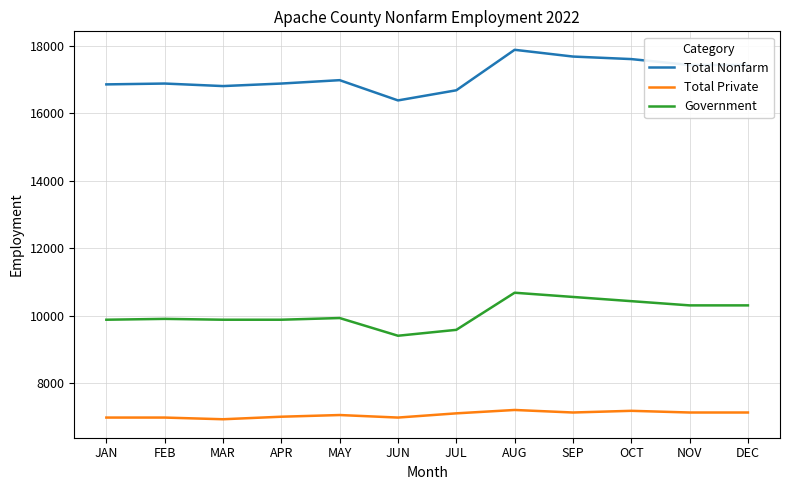

What is the maximum value shown in the chart?

17875